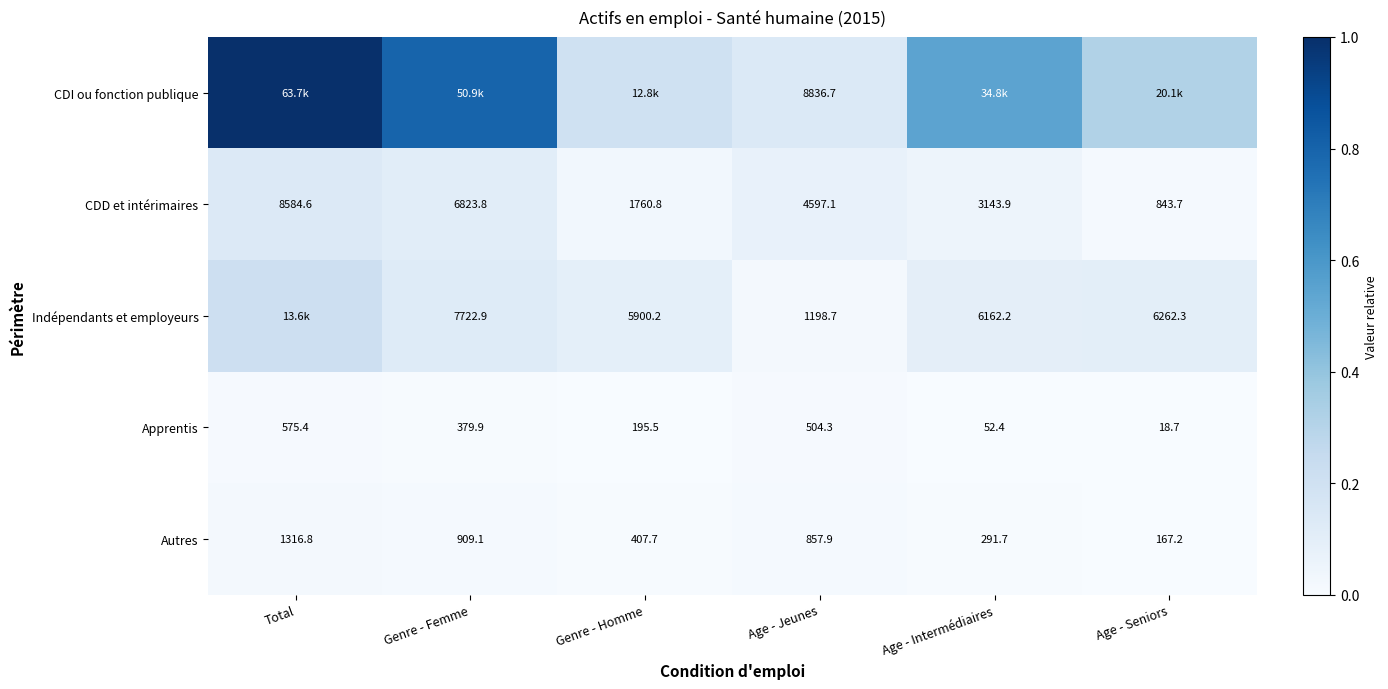

Where is Apprentis nearest to the value 297?

Genre - Femme